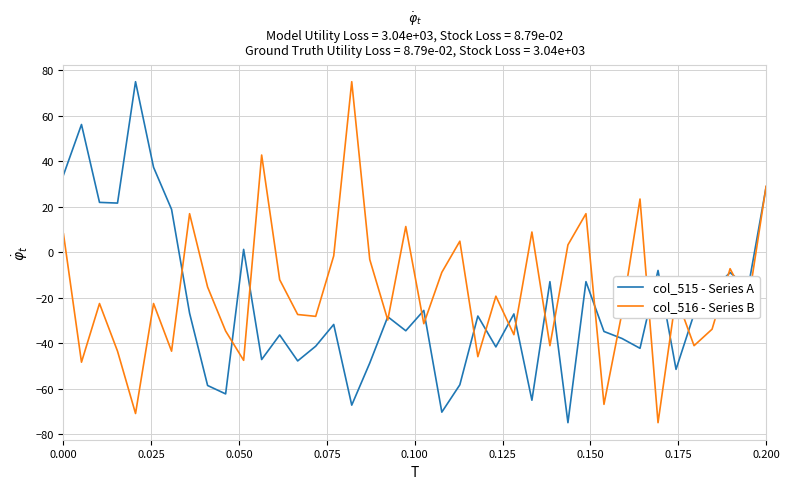

How many values in the col_516 - Series B series exceed -22?

19